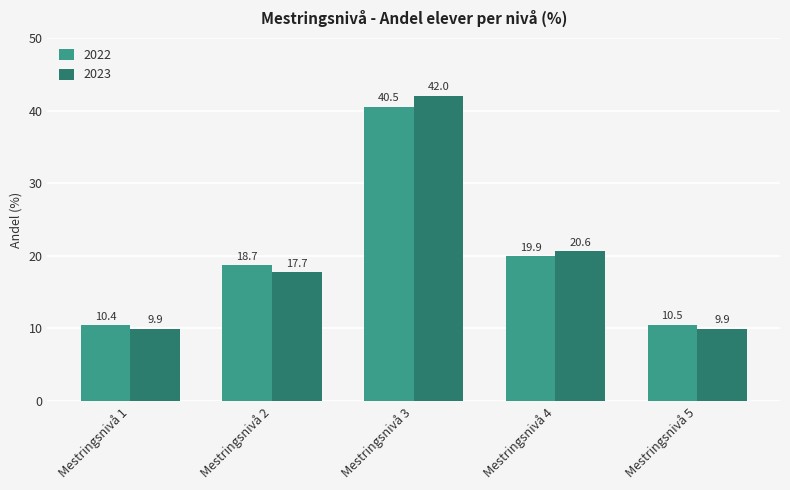

Reading left to right, transcribe all the data shown in this chart.

2022: 10.4	18.7	40.5	19.9	10.5
2023: 9.9	17.7	42.0	20.6	9.9